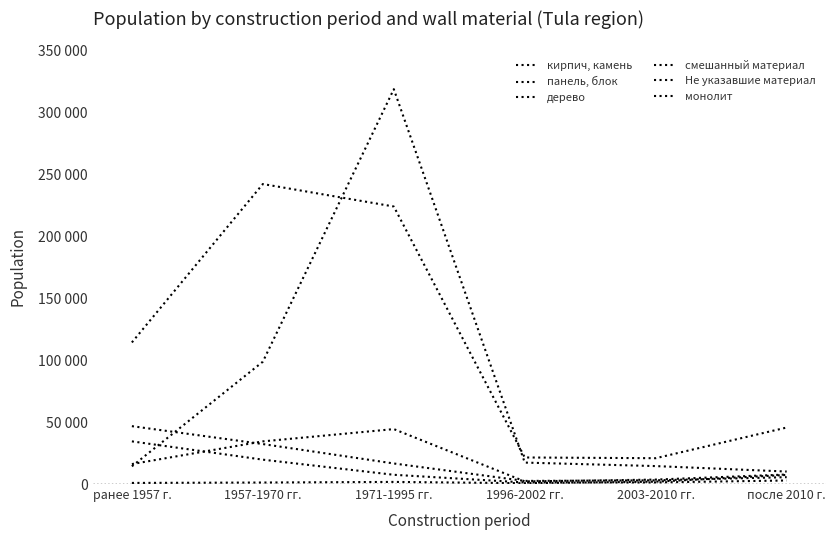

What is the sum of the панель, блок values at 1996-2002 гг. and ранее 1957 г.?

31566